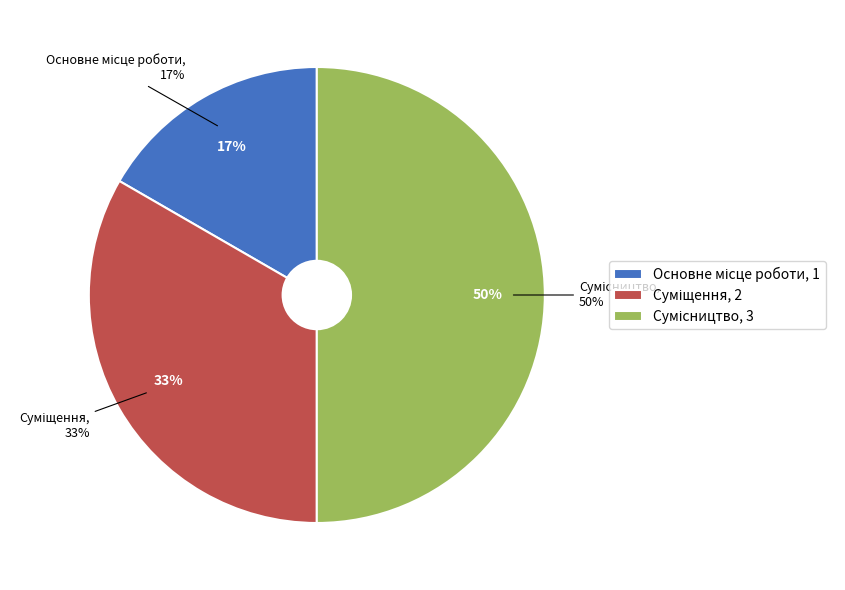

To the nearest percent, what percentage of the pie is Основне місце роботи?

17%